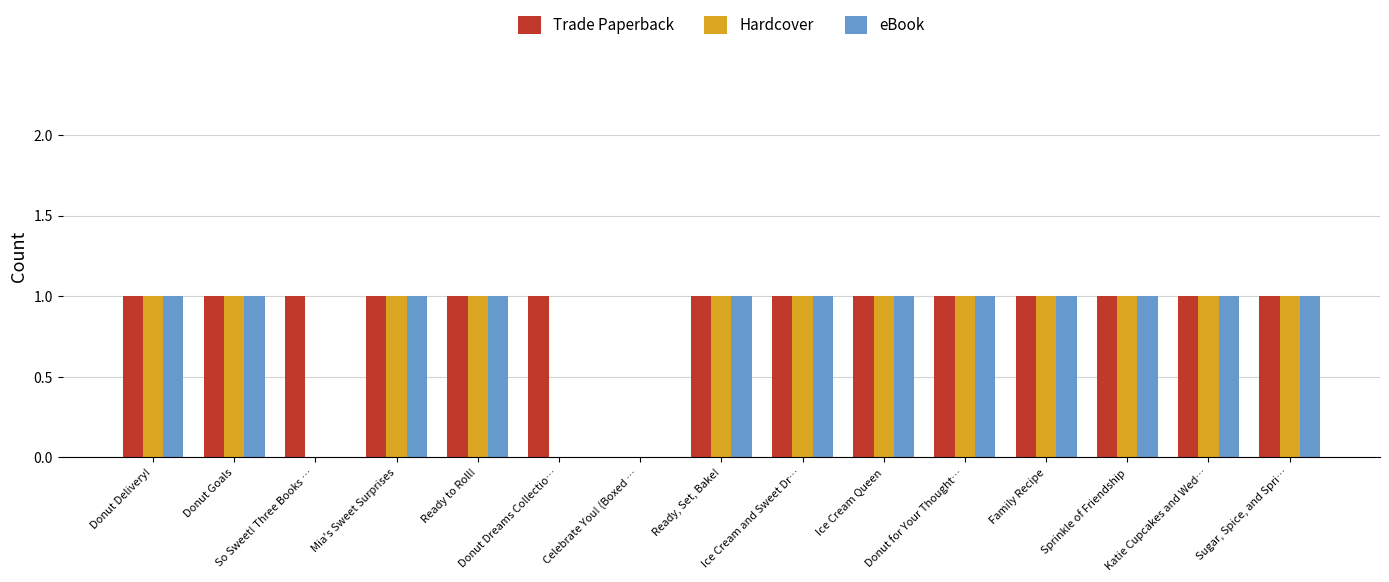

Reading right to left, extract all data points from this chart.

Trade Paperback: Sugar, Spice, and Spri…=1	Katie Cupcakes and Wed…=1	Sprinkle of Friendship=1	Family Recipe=1	Donut for Your Thought…=1	Ice Cream Queen=1	Ice Cream and Sweet Dr…=1	Ready, Set, Bake!=1	Celebrate You! (Boxed …=0	Donut Dreams Collectio…=1	Ready to Roll!=1	Mia's Sweet Surprises=1	So Sweet! Three Books …=1	Donut Goals=1	Donut Delivery!=1
Hardcover: Sugar, Spice, and Spri…=1	Katie Cupcakes and Wed…=1	Sprinkle of Friendship=1	Family Recipe=1	Donut for Your Thought…=1	Ice Cream Queen=1	Ice Cream and Sweet Dr…=1	Ready, Set, Bake!=1	Celebrate You! (Boxed …=0	Donut Dreams Collectio…=0	Ready to Roll!=1	Mia's Sweet Surprises=1	So Sweet! Three Books …=0	Donut Goals=1	Donut Delivery!=1
eBook: Sugar, Spice, and Spri…=1	Katie Cupcakes and Wed…=1	Sprinkle of Friendship=1	Family Recipe=1	Donut for Your Thought…=1	Ice Cream Queen=1	Ice Cream and Sweet Dr…=1	Ready, Set, Bake!=1	Celebrate You! (Boxed …=0	Donut Dreams Collectio…=0	Ready to Roll!=1	Mia's Sweet Surprises=1	So Sweet! Three Books …=0	Donut Goals=1	Donut Delivery!=1